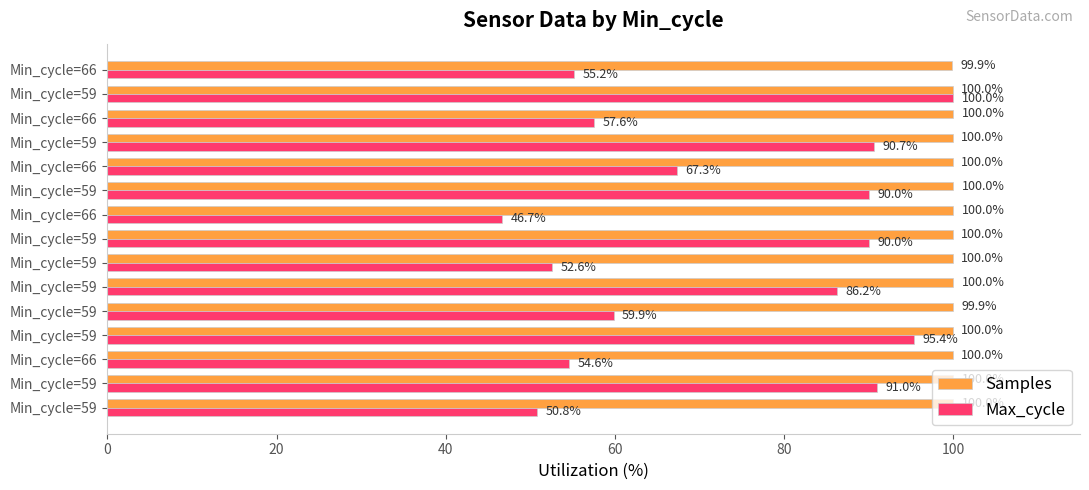

What are all the series names shown in the legend?

Samples, Max_cycle